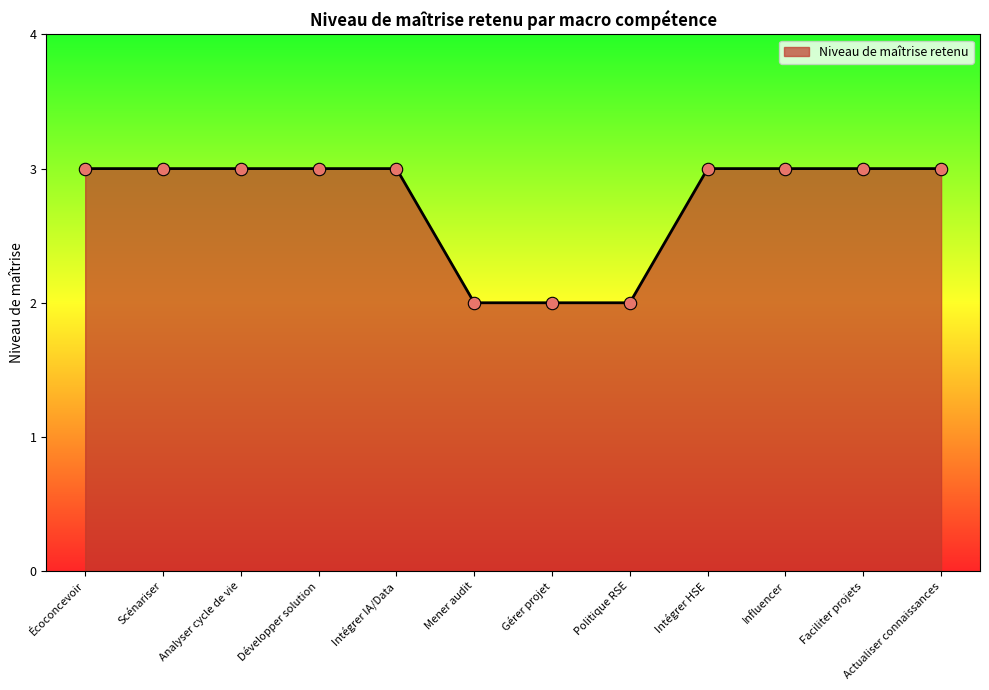

What is the ratio of the value at Actualiser connaissances to the value at Développer solution?

1.0